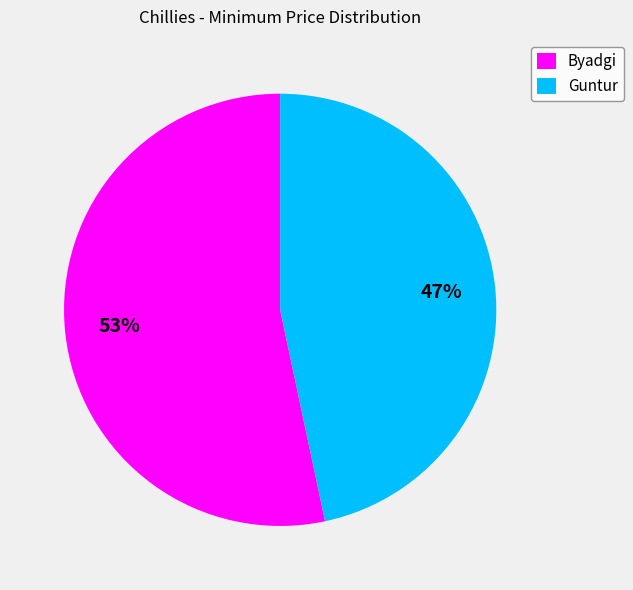

What is the ratio of the value at Byadgi to the value at Guntur?

1.1